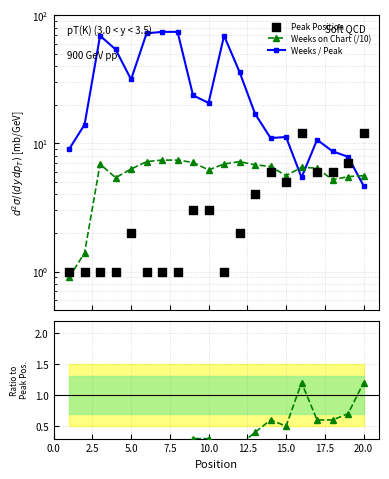

What are all the series names shown in the legend?

Weeks on Chart (/10), Weeks / Peak, Peak Position